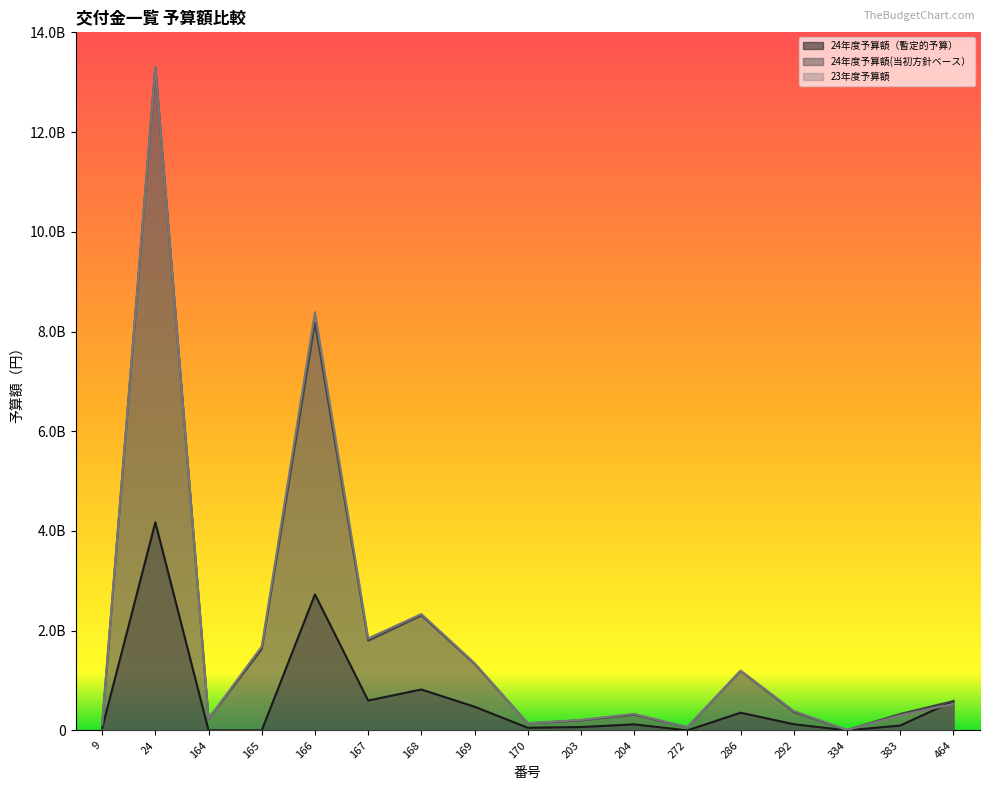

Read the 24年度予算額（暫定的予算） value at 24.

4172742000